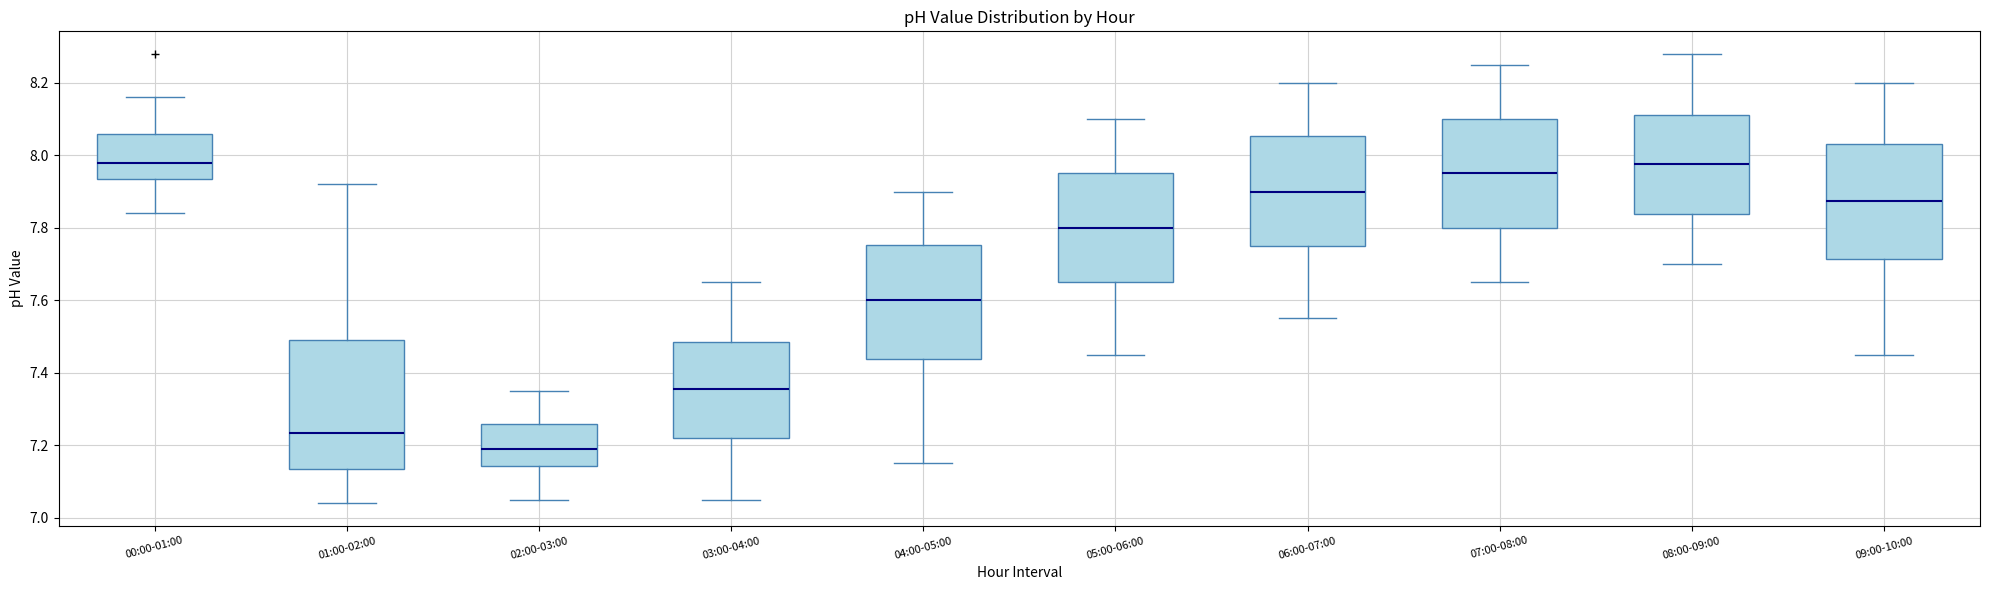

Which box has the lowest median line?

02:00-03:00